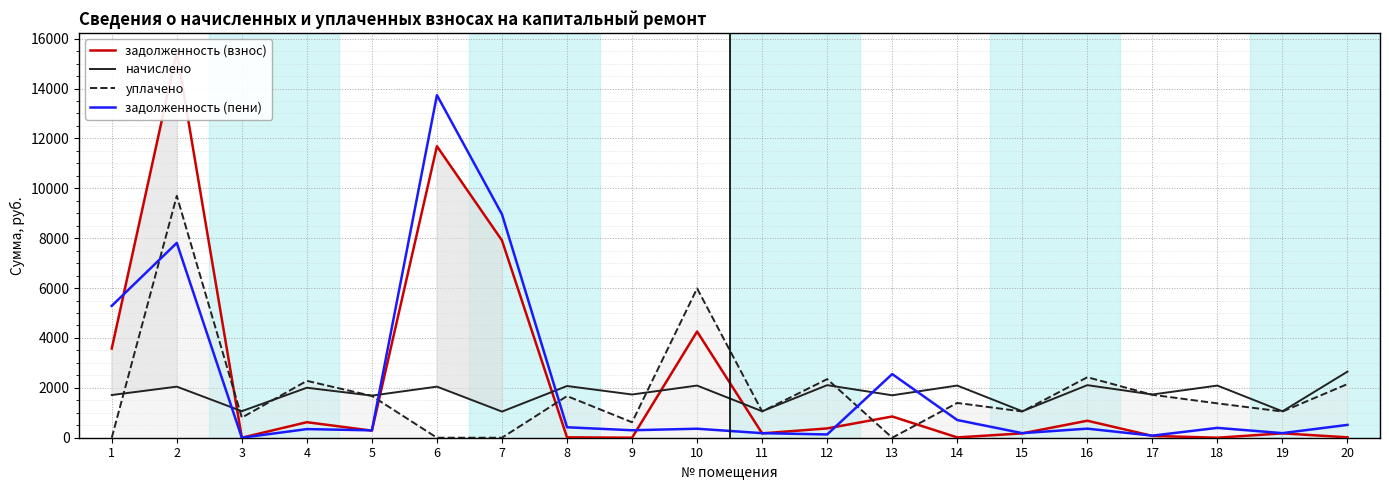

What is the difference between the задолженность (пени) values at 20 and 2?

7295.4